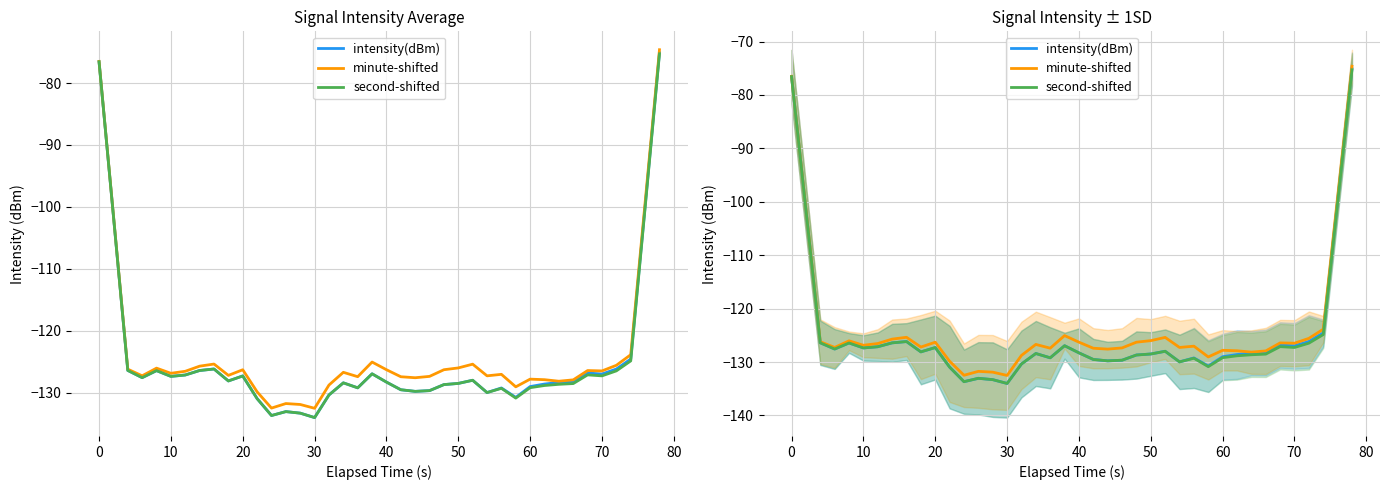

True or false: second-shifted and intensity(dBm) intersect in this chart.

False